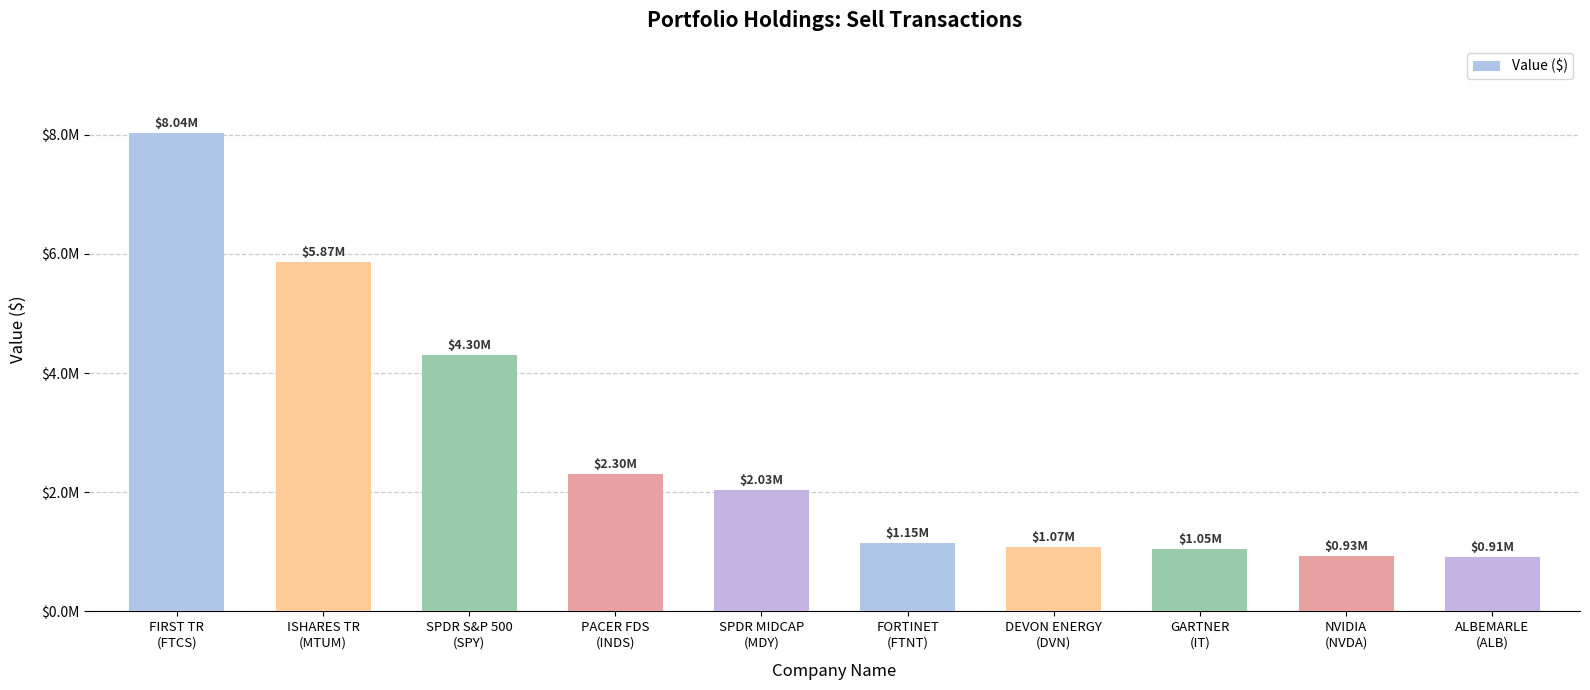

Are the bars horizontal?

No